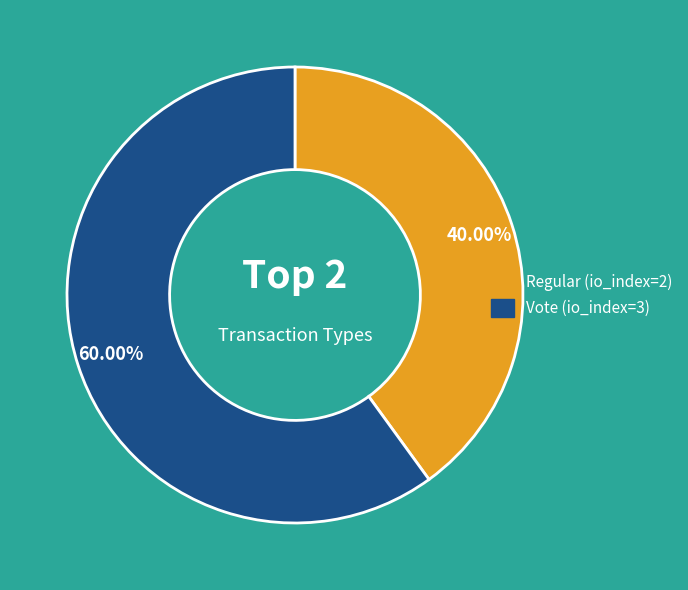

What is the largest slice in the pie chart?

Vote (io_index=3)